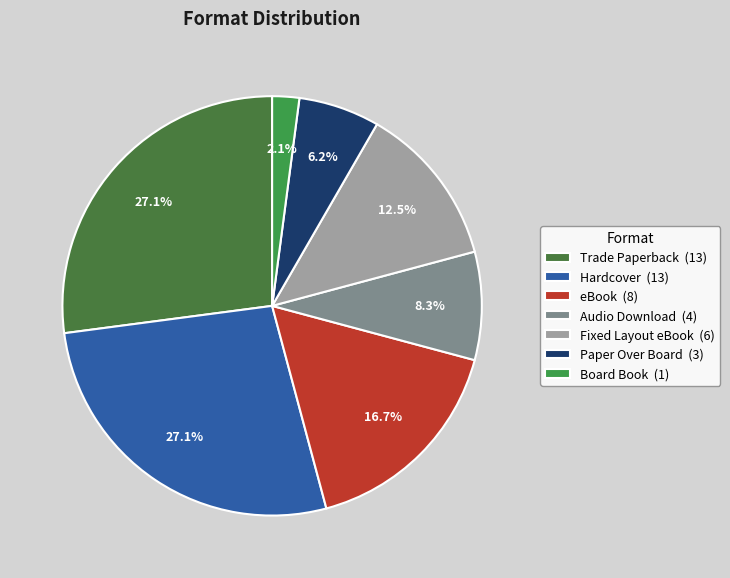

What is the smallest slice in the pie chart?

Board Book